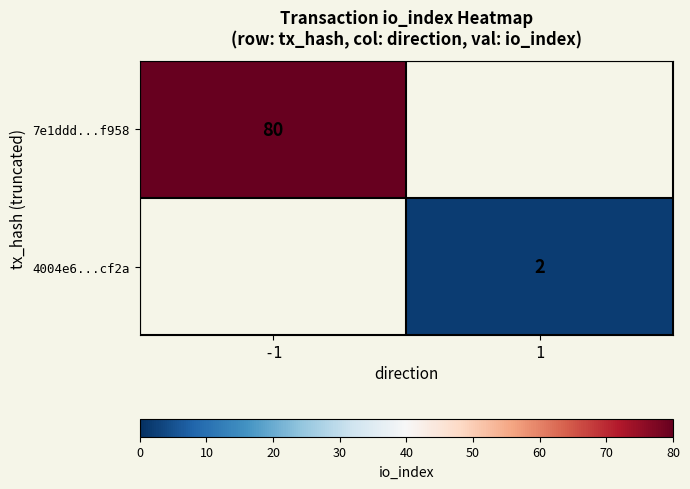

The value of 4004e6...cf2a at 1 is 3. True or false?

False